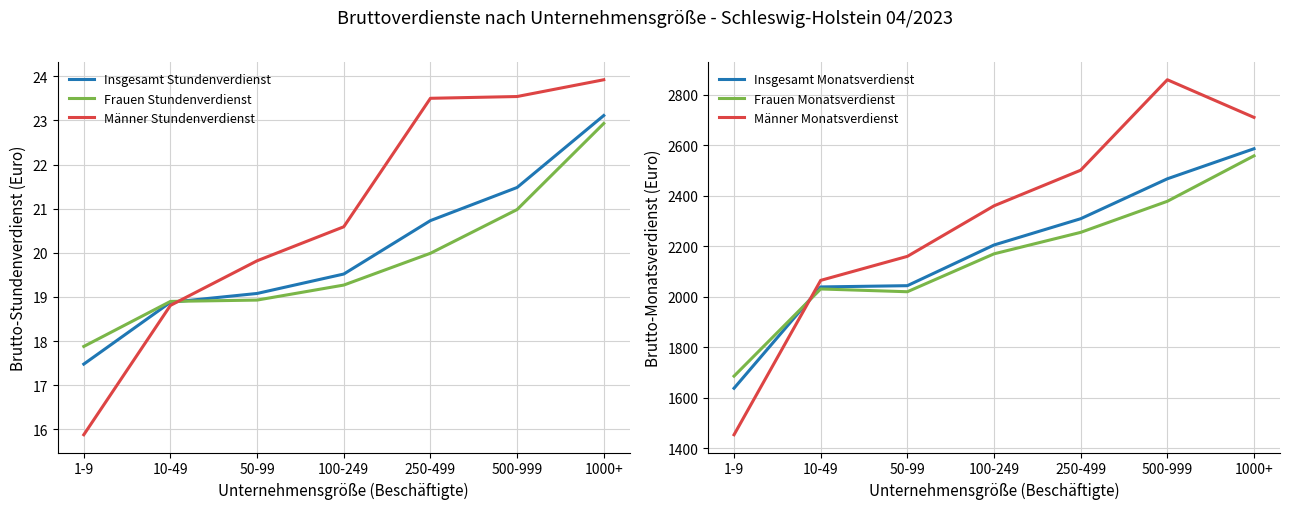

What is the value of the Insgesamt Stundenverdienst point at the 4th from the left?

19.5